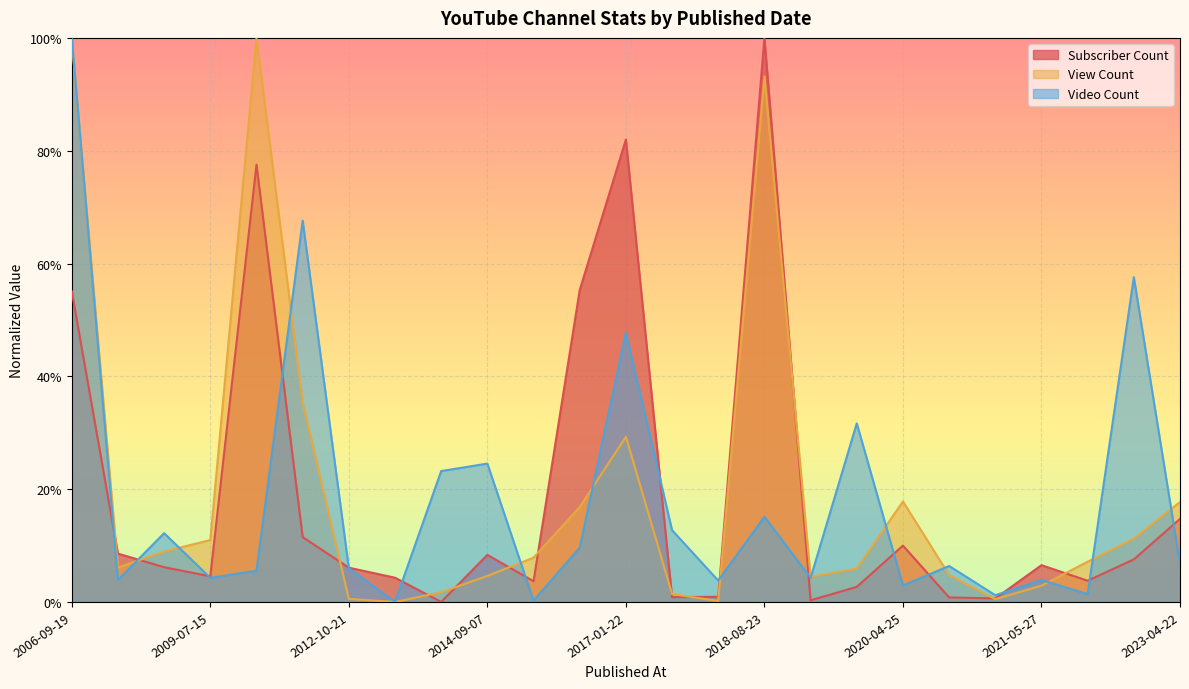

Where is Video Count nearest to the value 0?

2013-05-11